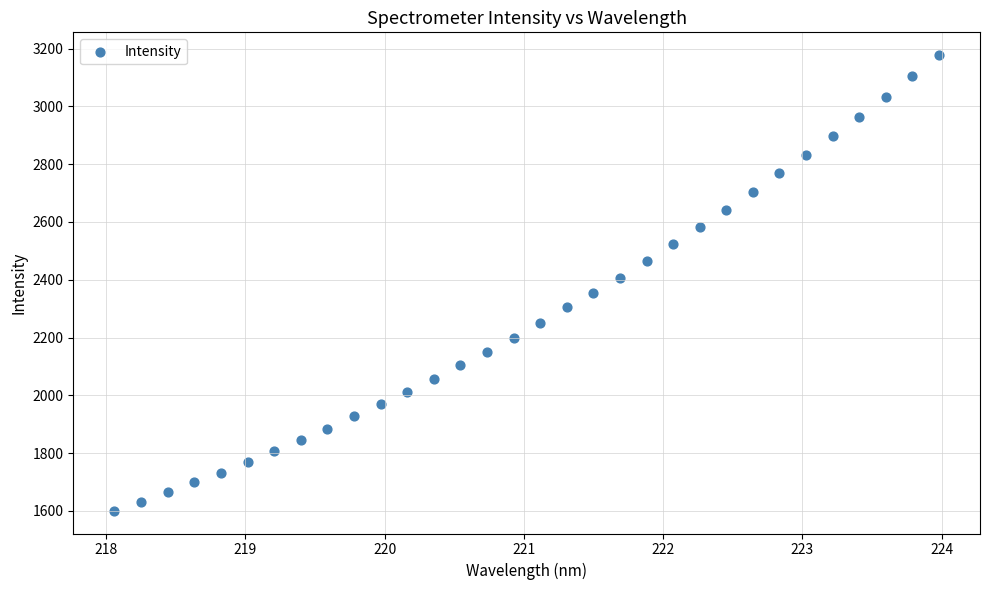

What is the range of Y values (max minus min)?

1577.1